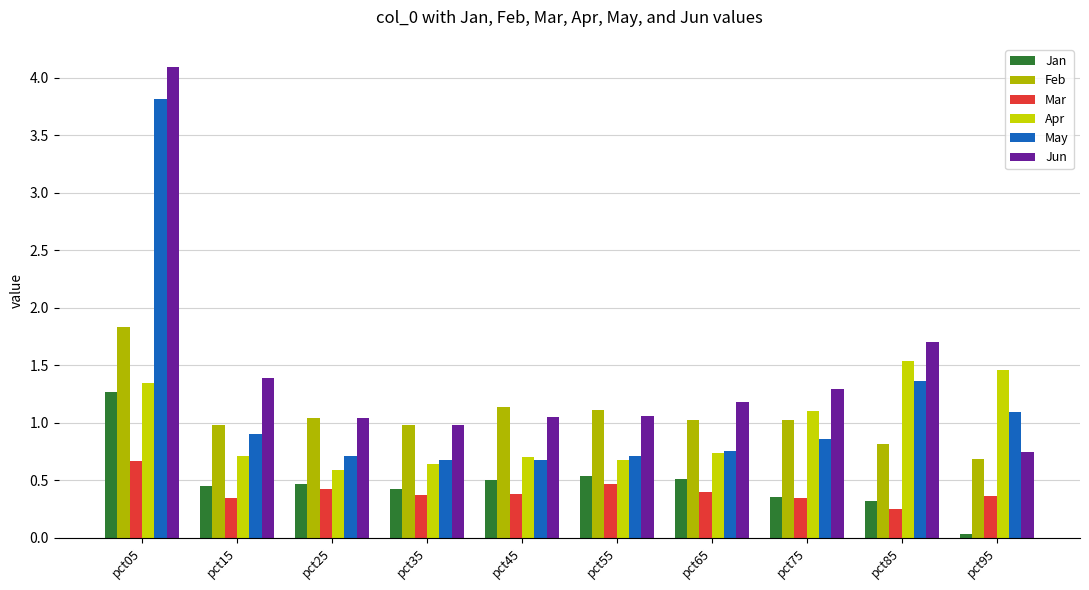

Rank the series by their maximum value, from highest to lowest.

Jun, May, Feb, Apr, Jan, Mar